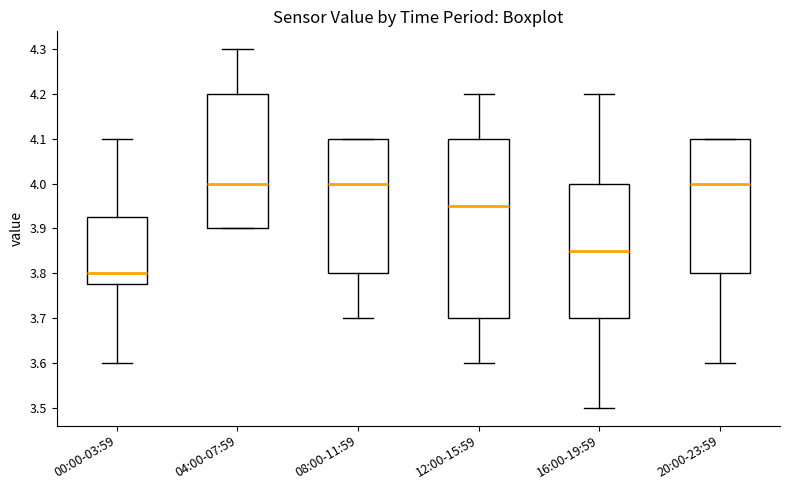

Reading left to right, transcribe this box plot: for each box, give where its median line is, the range the box spans, and where its two whiskers end, as read against the y-axis. The values are not printed on the chart, so give them approximately, as read against the axis.

00:00-03:59: median 3.80, box 3.78 to 3.93, whiskers 3.60 to 4.10
04:00-07:59: median 4.00, box 3.90 to 4.20, whiskers 3.90 to 4.30
08:00-11:59: median 4.00, box 3.80 to 4.10, whiskers 3.70 to 4.10
12:00-15:59: median 3.95, box 3.70 to 4.10, whiskers 3.60 to 4.20
16:00-19:59: median 3.85, box 3.70 to 4.00, whiskers 3.50 to 4.20
20:00-23:59: median 4.00, box 3.80 to 4.10, whiskers 3.60 to 4.10